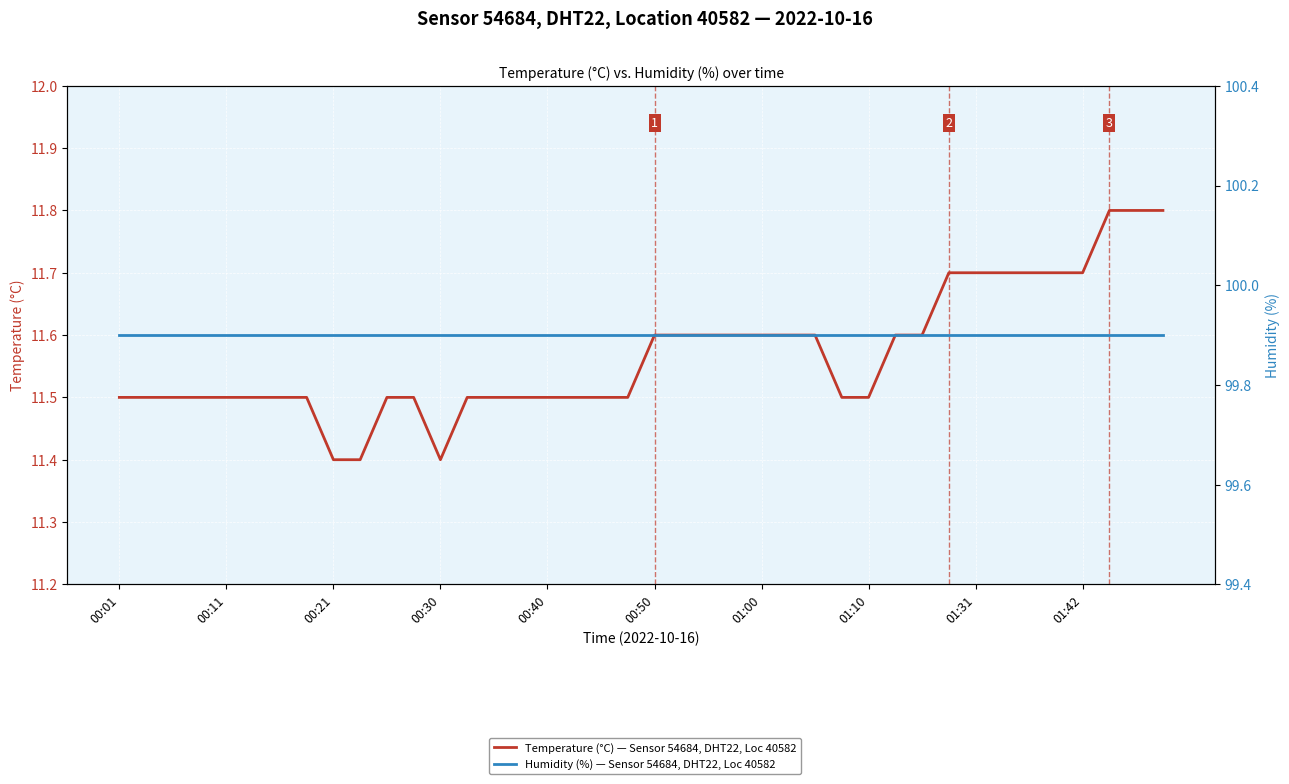

What is the total value across all series at 14?

111.4